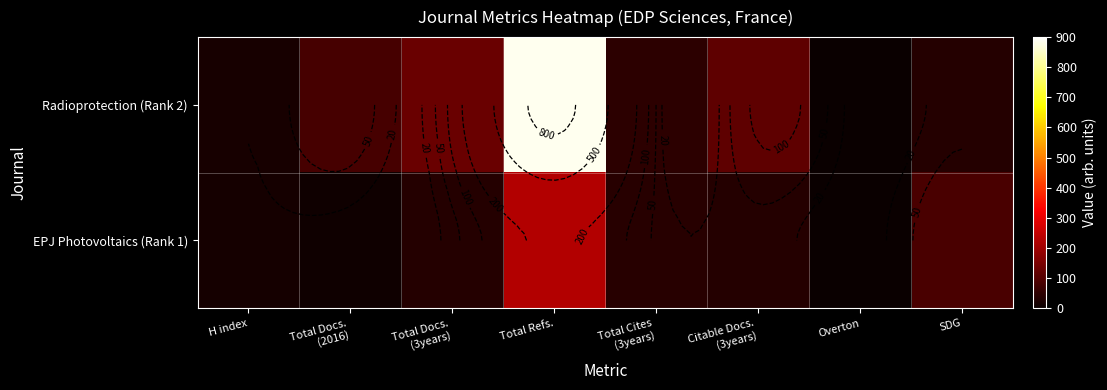

Which series has the largest range (max minus min)?

Radioprotection (Rank 2)